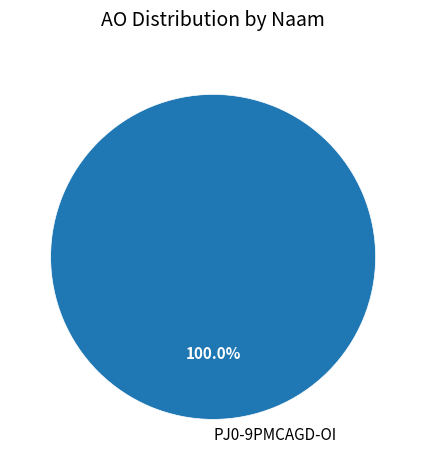

Rank the categories by value from highest to lowest.

PJ0-9PMCAGD-OI